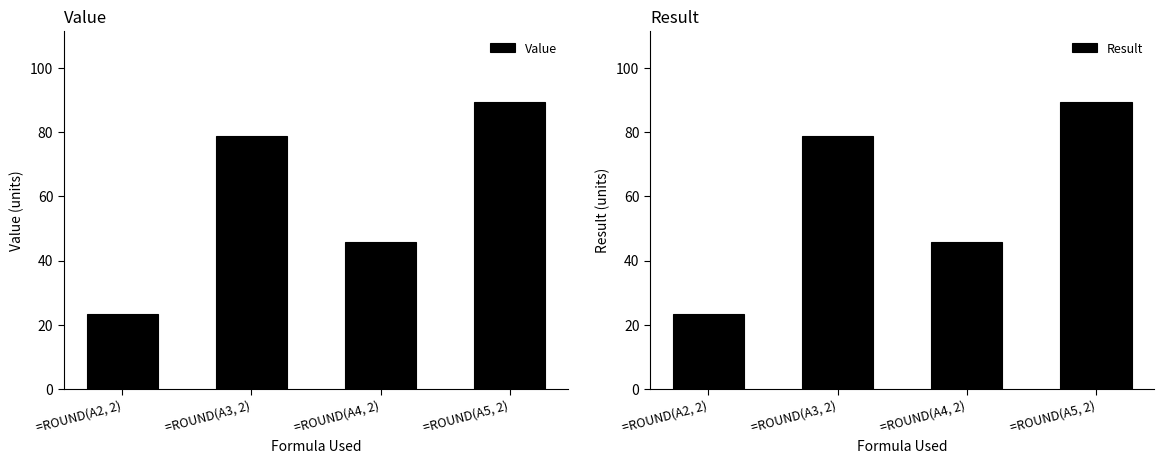

The value of Value at =ROUND(A2, 2) is 23.5. True or false?

True